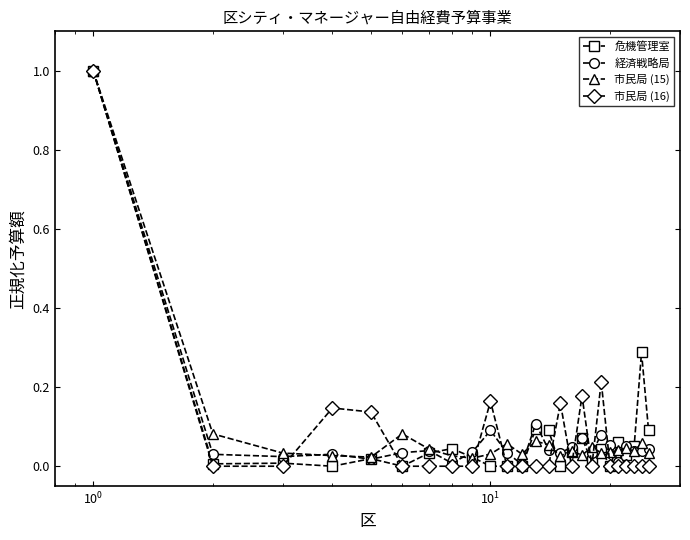

True or false: 市民局 (15) has more than 1 points higher than both neighbors.

True